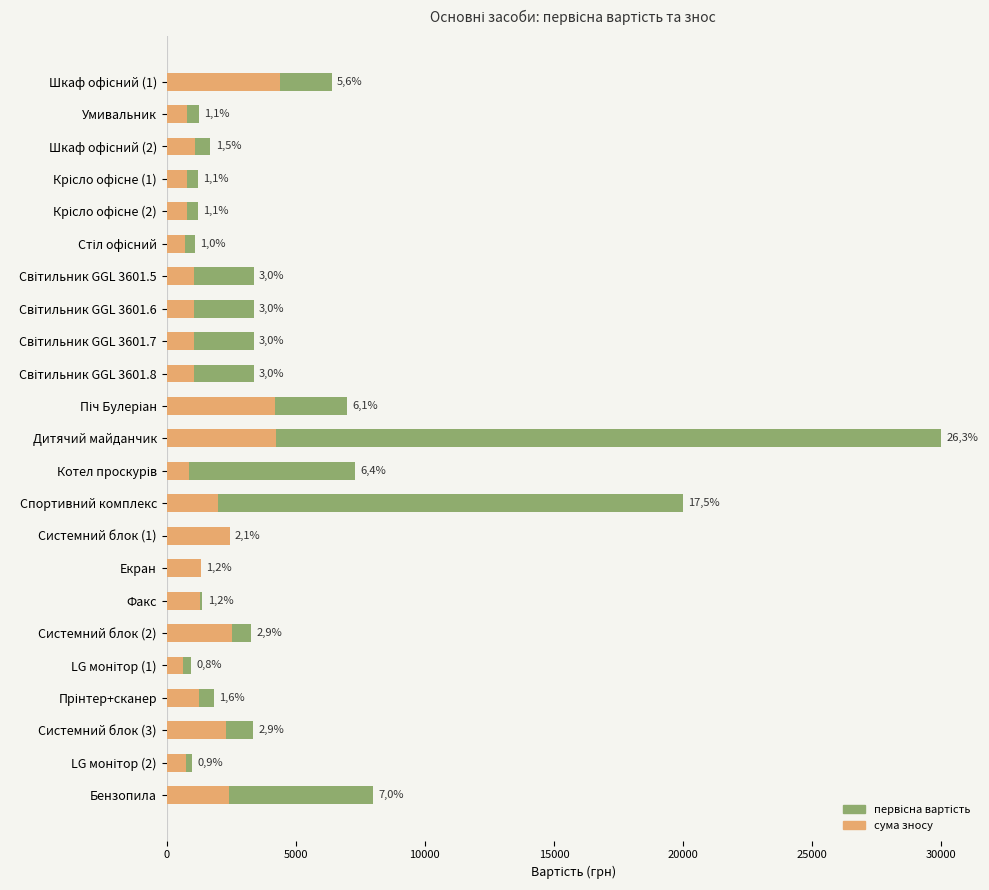

What is the value of the первісна вартість bar at the 5th from the left?

1200.0